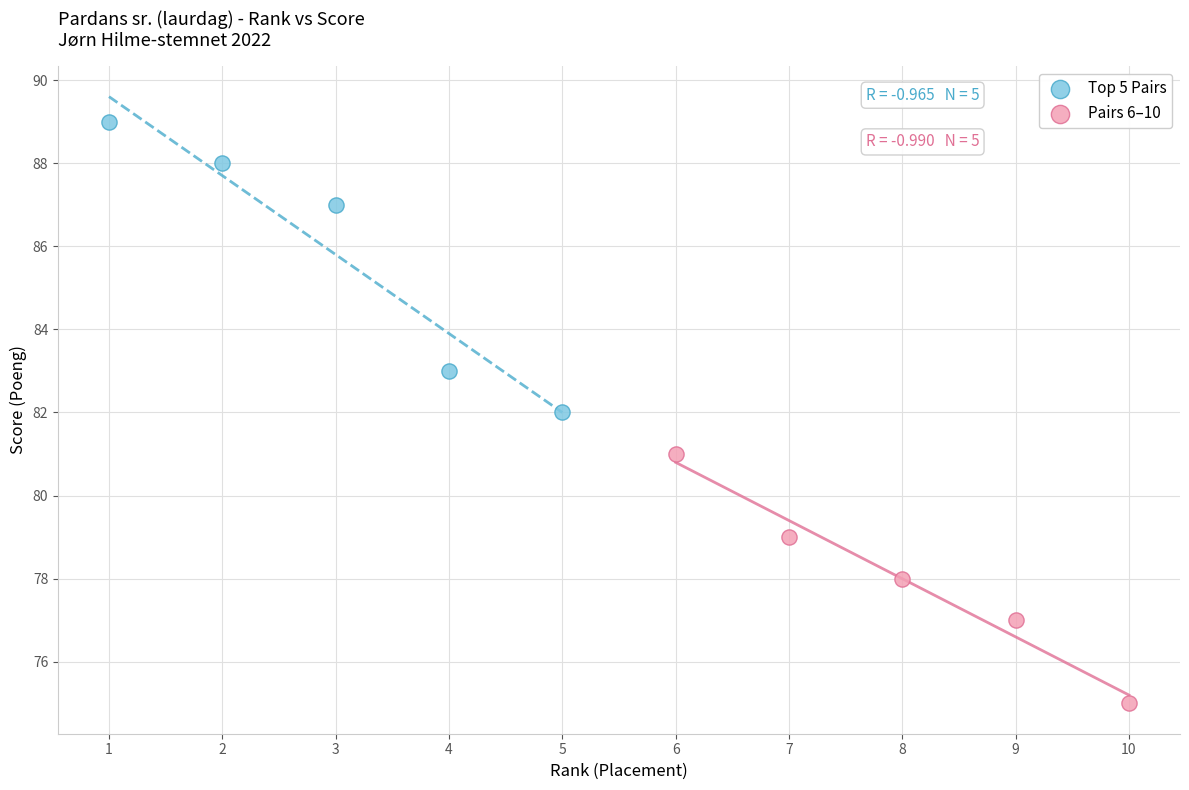

Which series reaches the maximum Y coordinate?

Top 5 Pairs